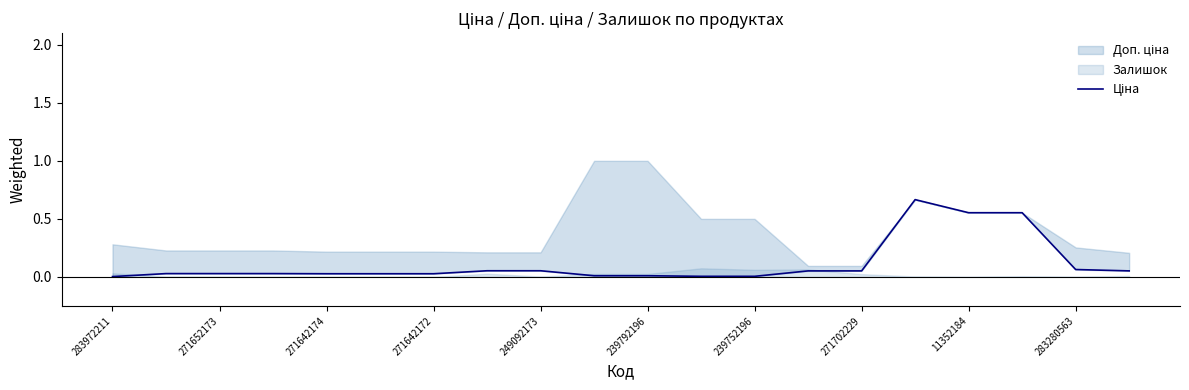

True or false: the data shows 0.0 at 239752196.

True